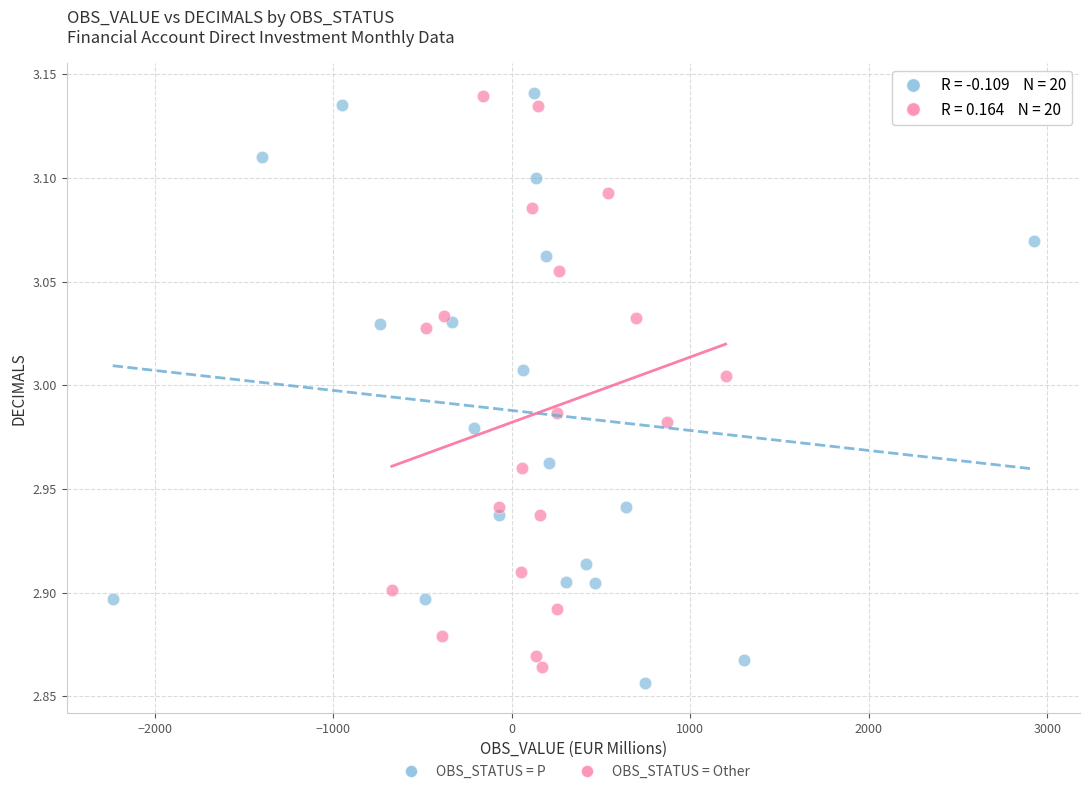

What are all the series names shown in the legend?

OBS_STATUS = P, OBS_STATUS = Other